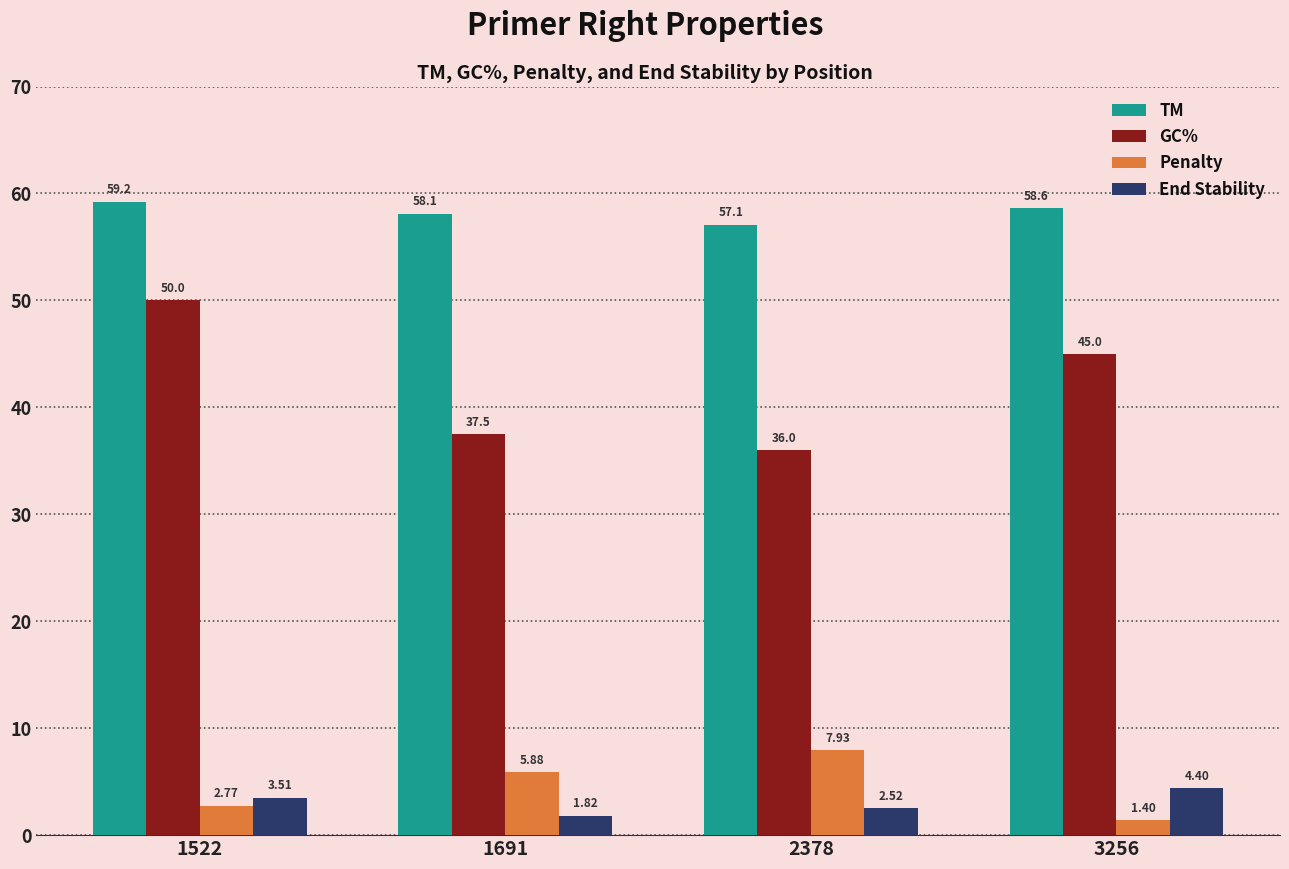

What is the average value of the End Stability series?

3.1